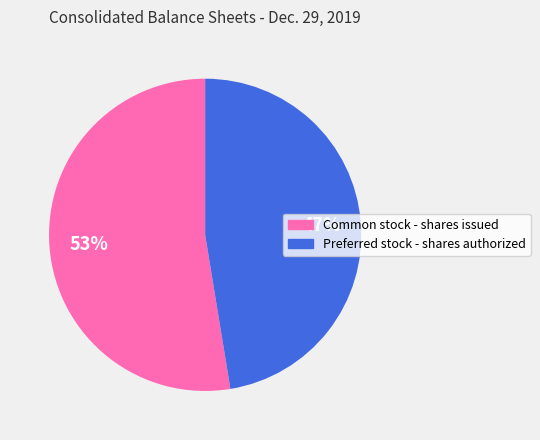

What is the ratio of the value at Common stock - shares issued to the value at Preferred stock - shares authorized?

1.1